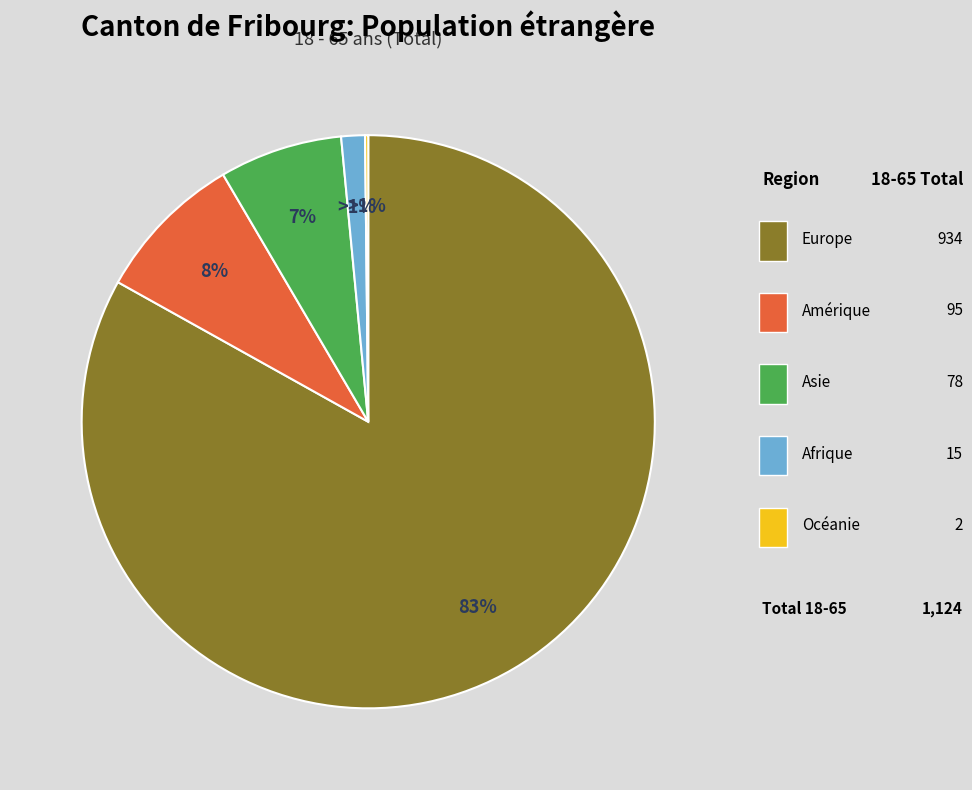

What is the change in value from Amérique to Asie?

-17